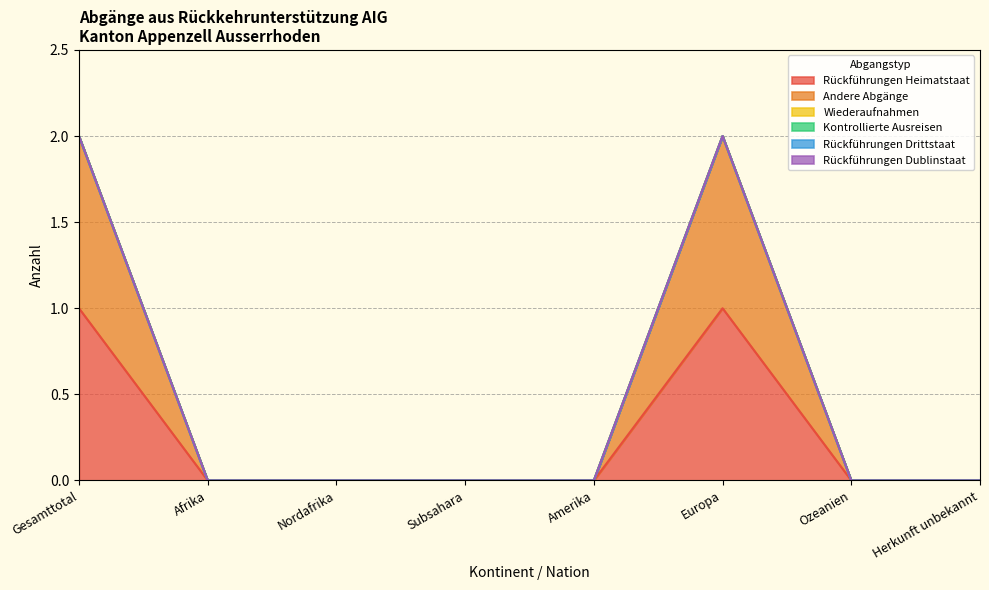

True or false: Rückführungen Heimatstaat and Wiederaufnahmen intersect in this chart.

False